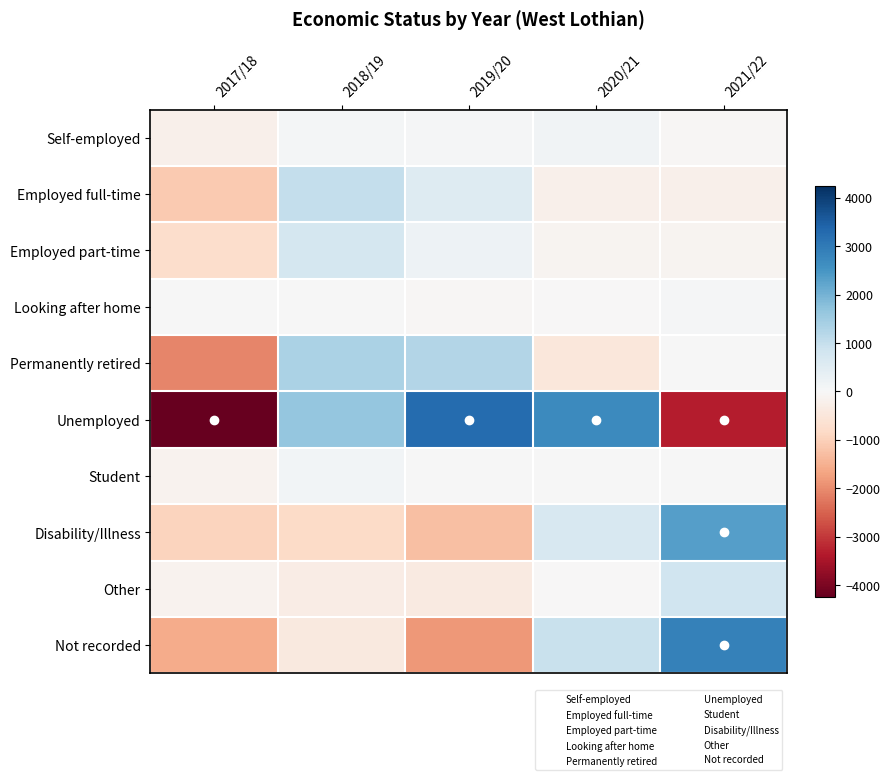

Reading left to right, list all the values displayed in this chart.

Self-employed: 2017/18=-224.4	2018/19=75.6	2019/20=62.6	2020/21=146.6	2021/22=-60.4
Employed full-time: 2017/18=-1124.0	2018/19=1020.0	2019/20=539.0	2020/21=-225.0	2021/22=-210.0
Employed part-time: 2017/18=-738.4	2018/19=731.6	2019/20=223.6	2020/21=-111.4	2021/22=-105.4
Looking after home: 2017/18=6.6	2018/19=13.6	2019/20=-50.4	2020/21=-3.4	2021/22=33.6
Permanently retired: 2017/18=-2064.8	2018/19=1327.2	2019/20=1226.2	2020/21=-492.8	2021/22=4.2
Unemployed: 2017/18=-4241.0	2018/19=1628.0	2019/20=3255.0	2020/21=2699.0	2021/22=-3341.0
Student: 2017/18=-157.8	2018/19=106.2	2019/20=28.2	2020/21=22.2	2021/22=1.2
Disability/Illness: 2017/18=-939.2	2018/19=-823.2	2019/20=-1281.2	2020/21=693.8	2021/22=2349.8
Other: 2017/18=-140.4	2018/19=-318.4	2019/20=-383.4	2020/21=-3.4	2021/22=845.6
Not recorded: 2017/18=-1577.6	2018/19=-399.6	2019/20=-1823.6	2020/21=948.4	2021/22=2852.4